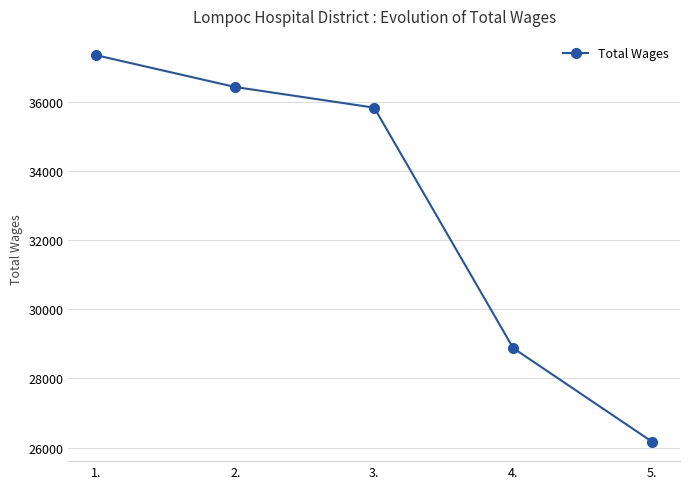

True or false: the data has more than 1 interior local peaks.

False